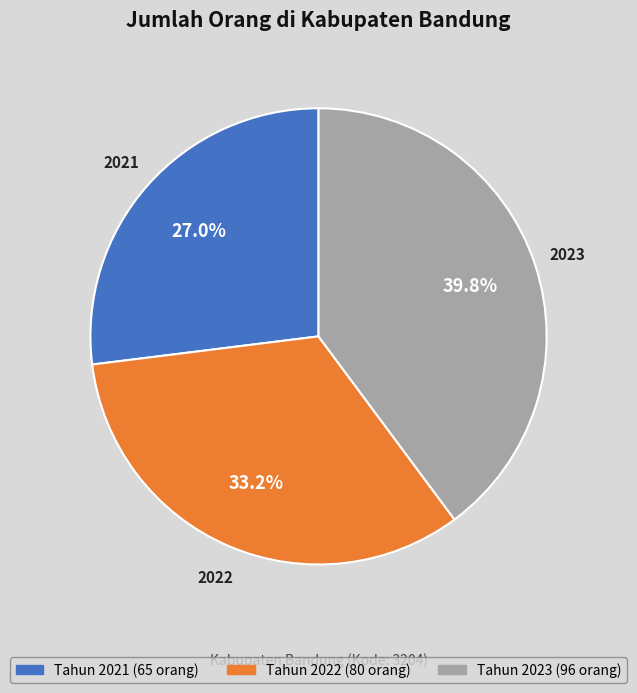

Is there any slice that represents more than half of the pie?

No